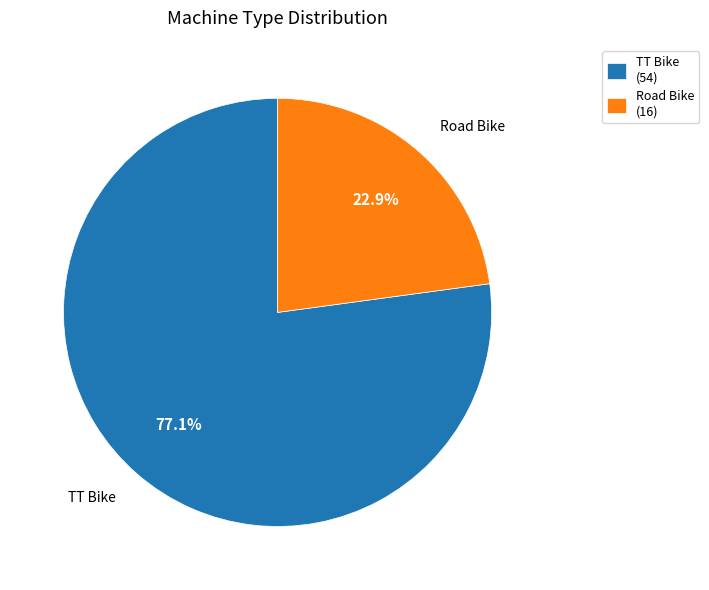

Is it true that TT Bike is 69% of the pie?

False